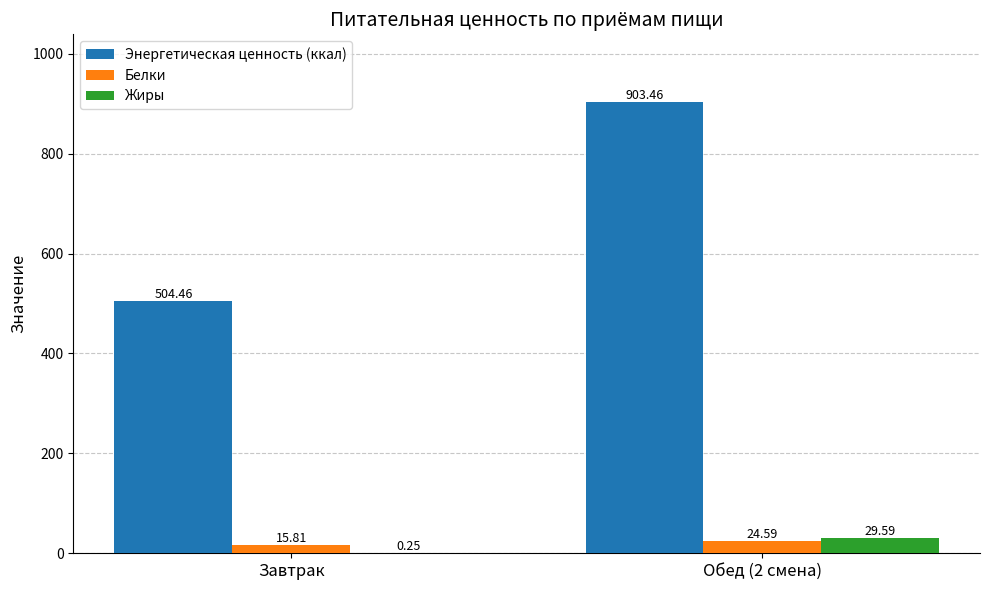

Between Завтрак and Обед (2 смена), which series saw the biggest shift?

Энергетическая ценность (ккал)